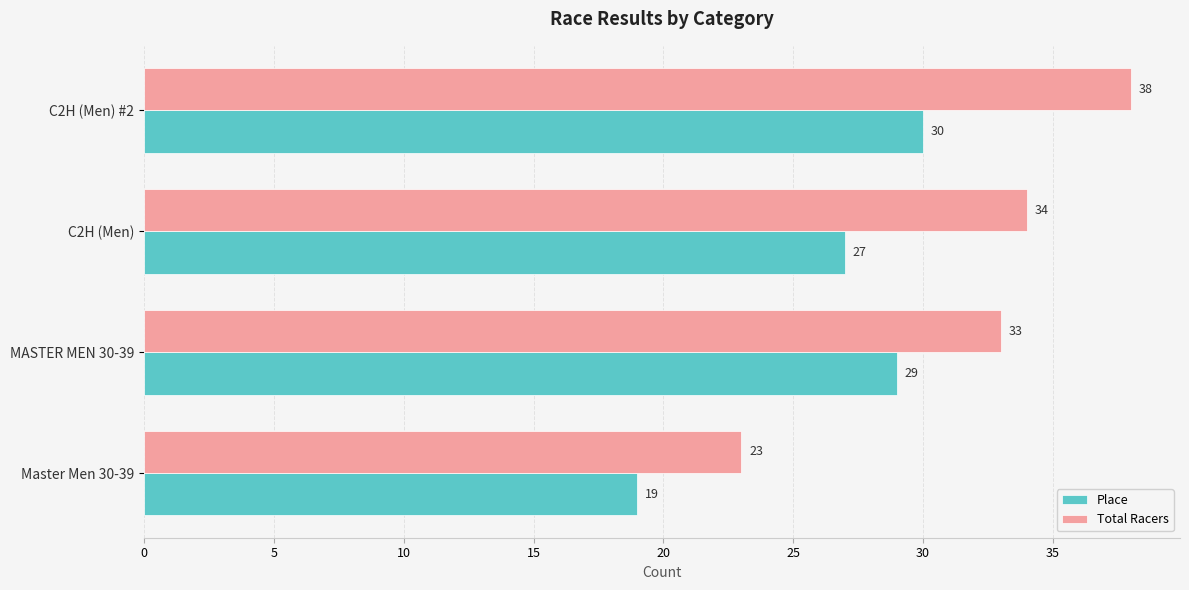

At how many categories does at least one series exceed 28?

3